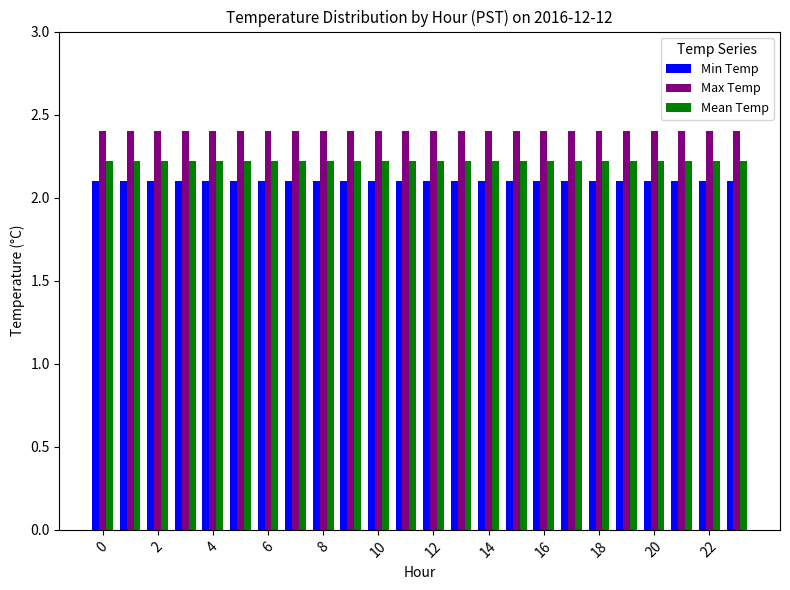

List the series in order of their overall mean, lowest first.

Min Temp, Mean Temp, Max Temp